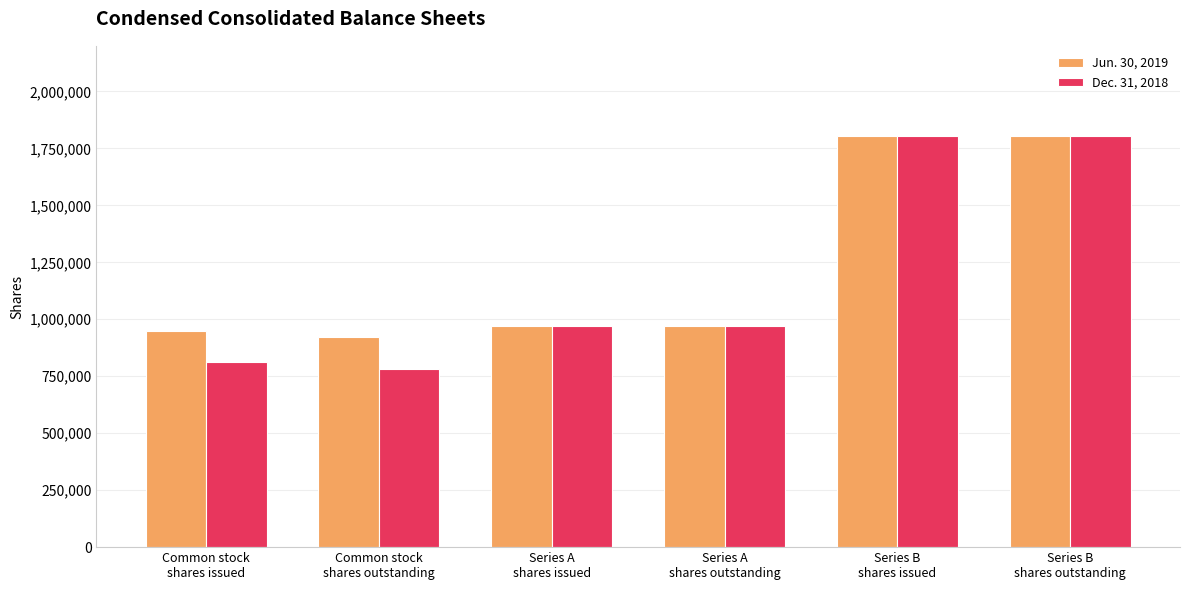

The value of Dec. 31, 2018 at Series B
shares issued is 2847036. True or false?

False